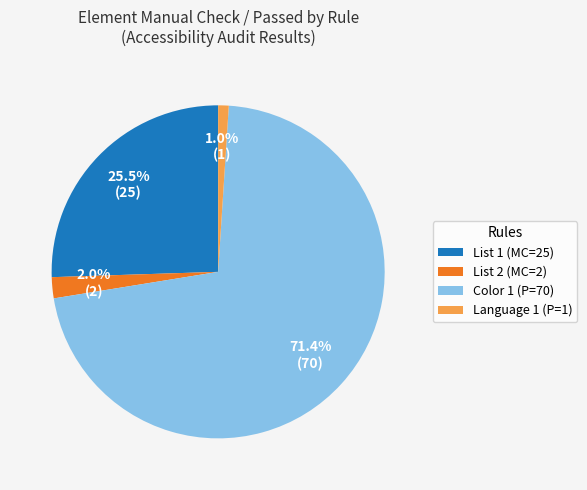

How many slices are in this pie chart?

4